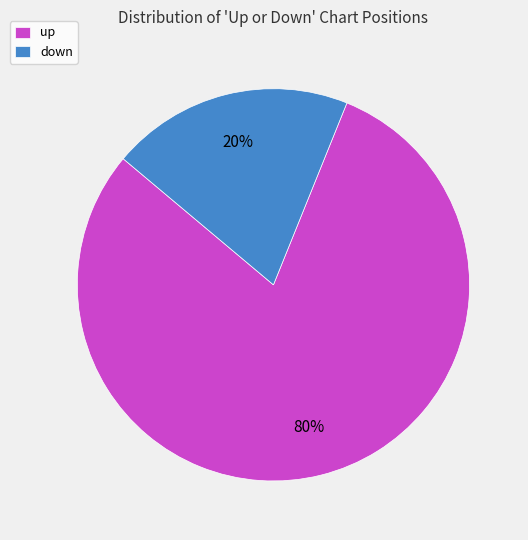

What is the largest slice in the pie chart?

up